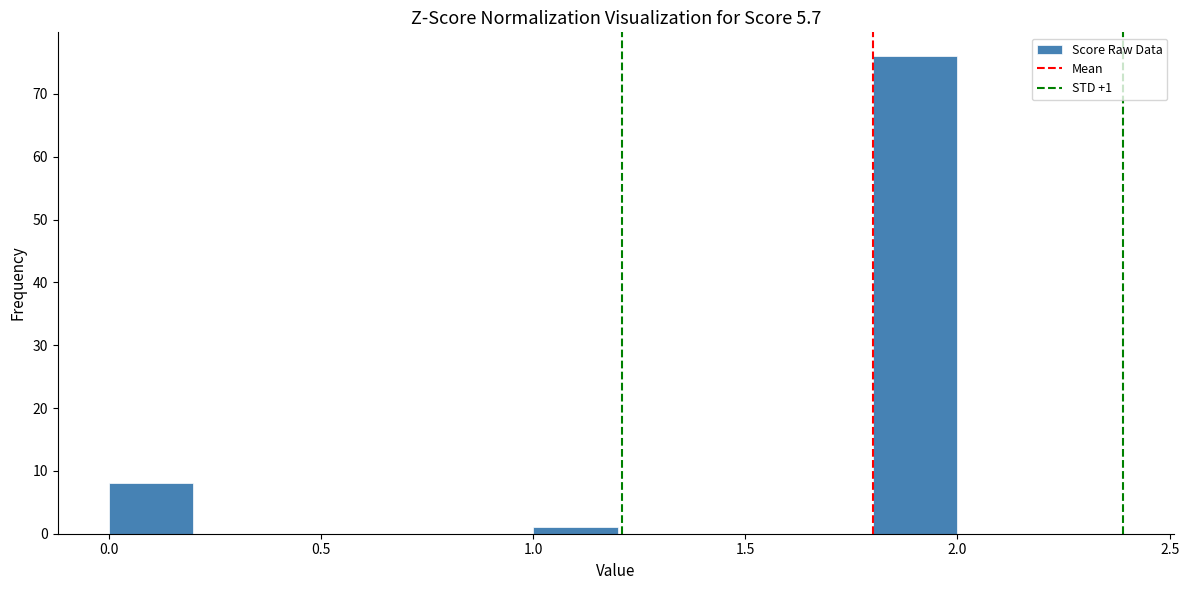

Which range on the x-axis has the tallest bar?

1.8 to 2.0